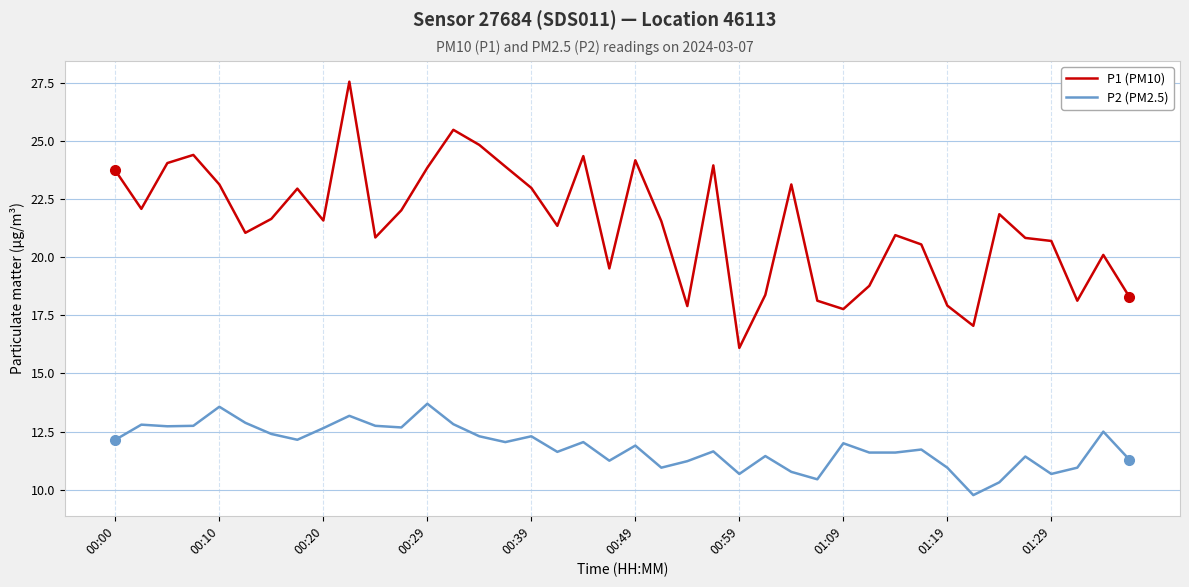

True or false: P2 (PM2.5) and P1 (PM10) cross at least once.

False